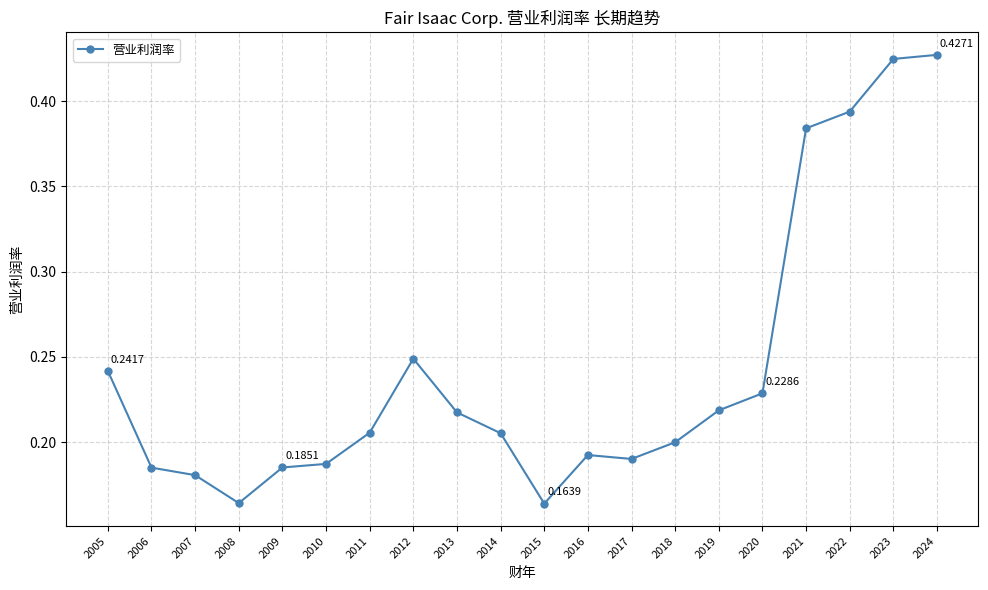

What is the change in value from 2009 to 2012?

+0.1